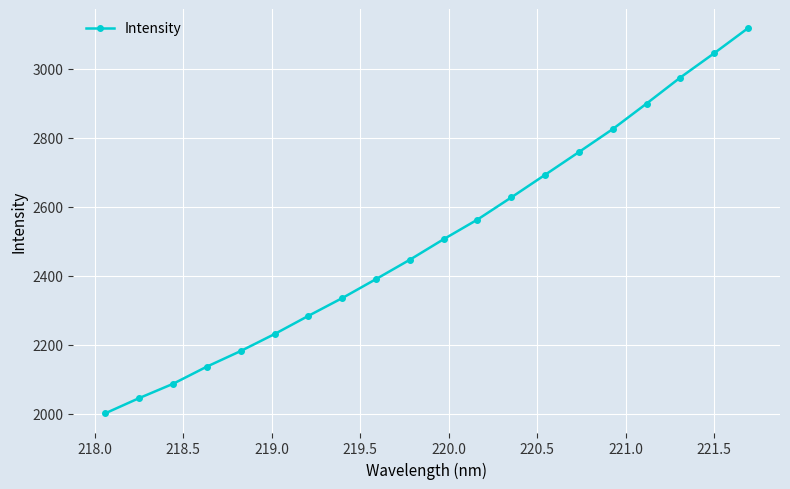

What is the smallest value displayed?

2000.8